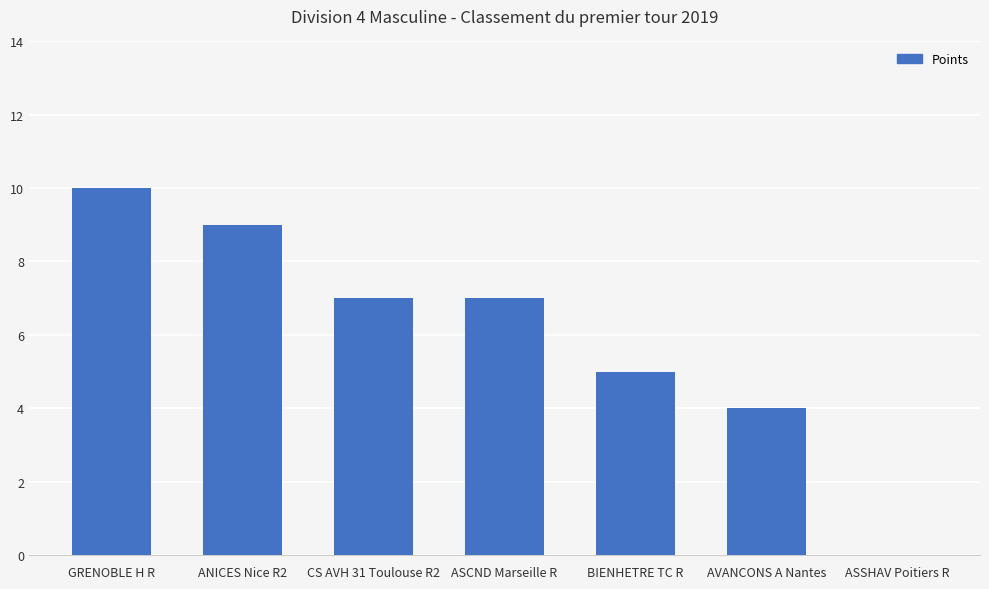

Are the bars horizontal?

No